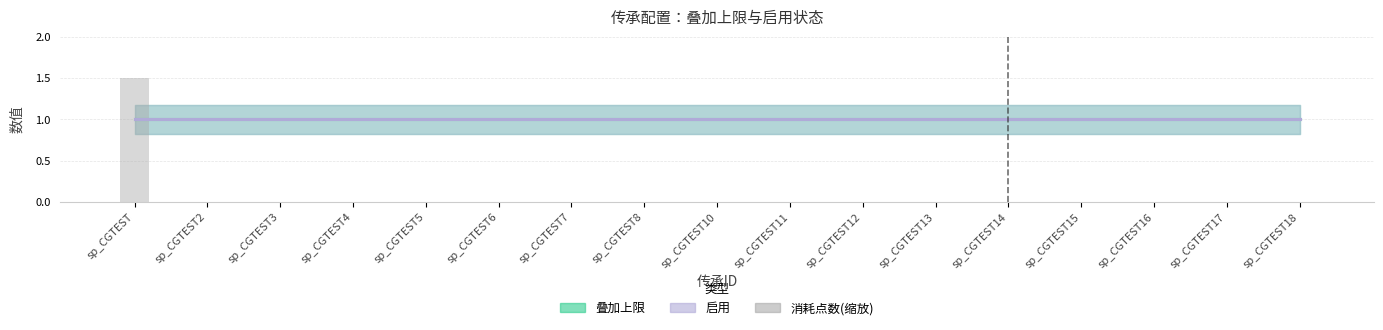

Reading left to right, list all the values displayed in this chart.

sp_CGTEST=1.5	sp_CGTEST2=0.0	sp_CGTEST3=0.0	sp_CGTEST4=0.0	sp_CGTEST5=0.0	sp_CGTEST6=0.0	sp_CGTEST7=0.0	sp_CGTEST8=0.0	sp_CGTEST10=0.0	sp_CGTEST11=0.0	sp_CGTEST12=0.0	sp_CGTEST13=0.0	sp_CGTEST14=0.0	sp_CGTEST15=0.0	sp_CGTEST16=0.0	sp_CGTEST17=0.0	sp_CGTEST18=0.0